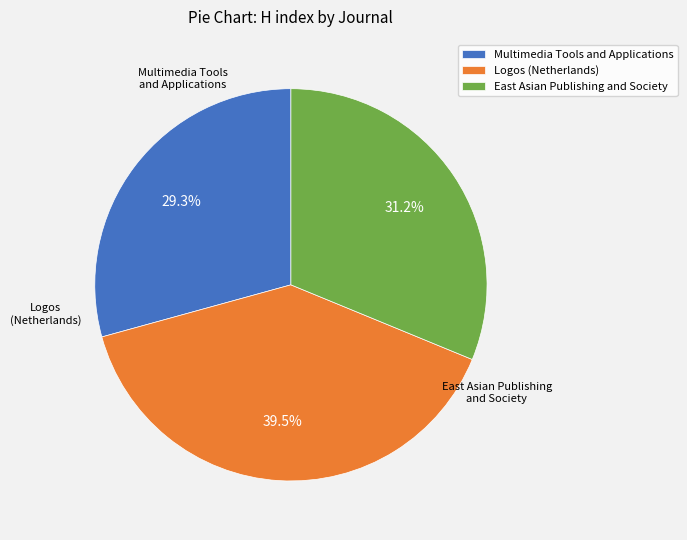

Combined, what portion of the pie is East Asian Publishing and Society and Multimedia Tools and Applications?

60.5%